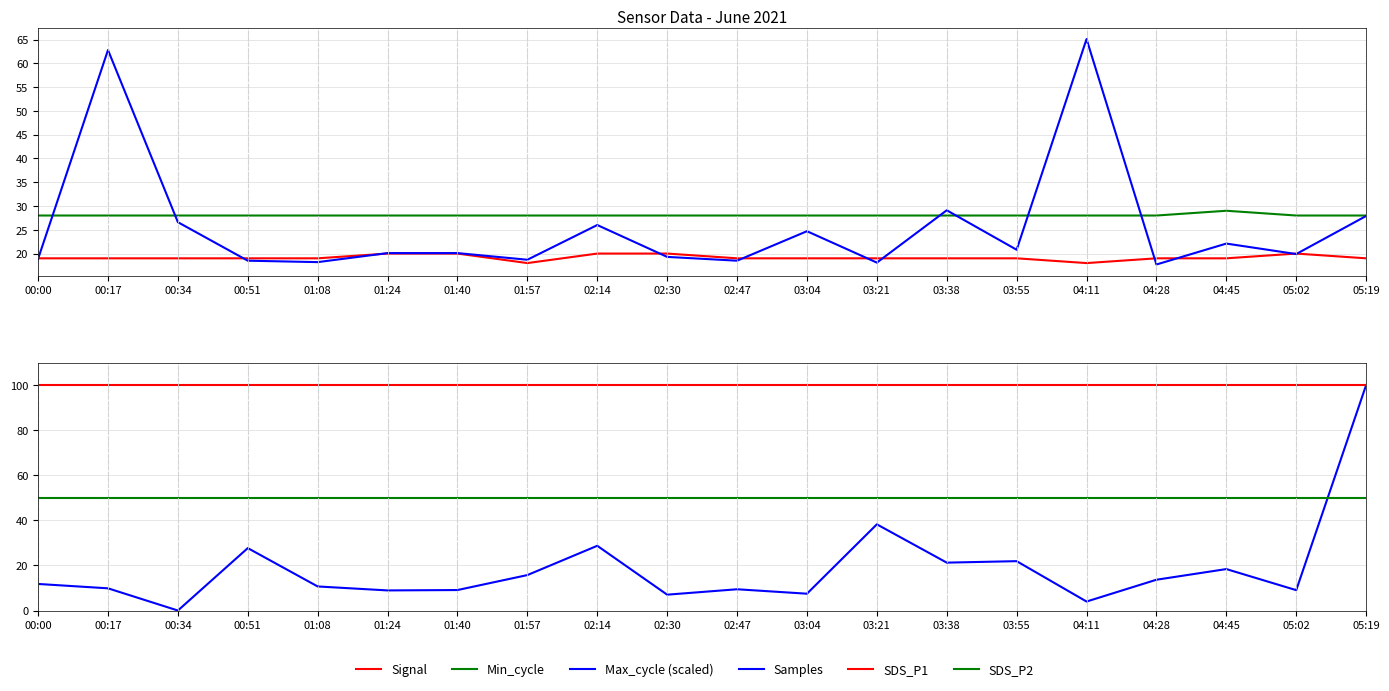

What is the label of the 13th point from the right?

01:57